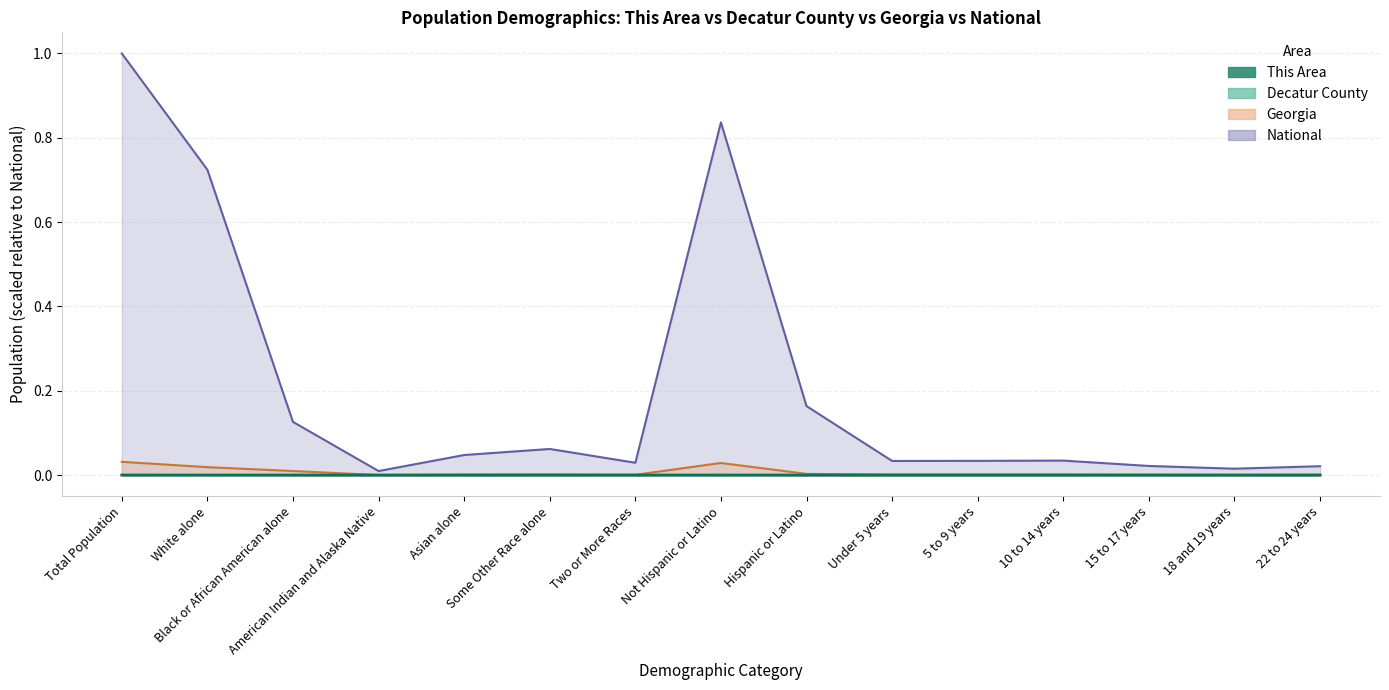

Rank the series by their maximum value, from lowest to highest.

This Area, Decatur County, Georgia, National